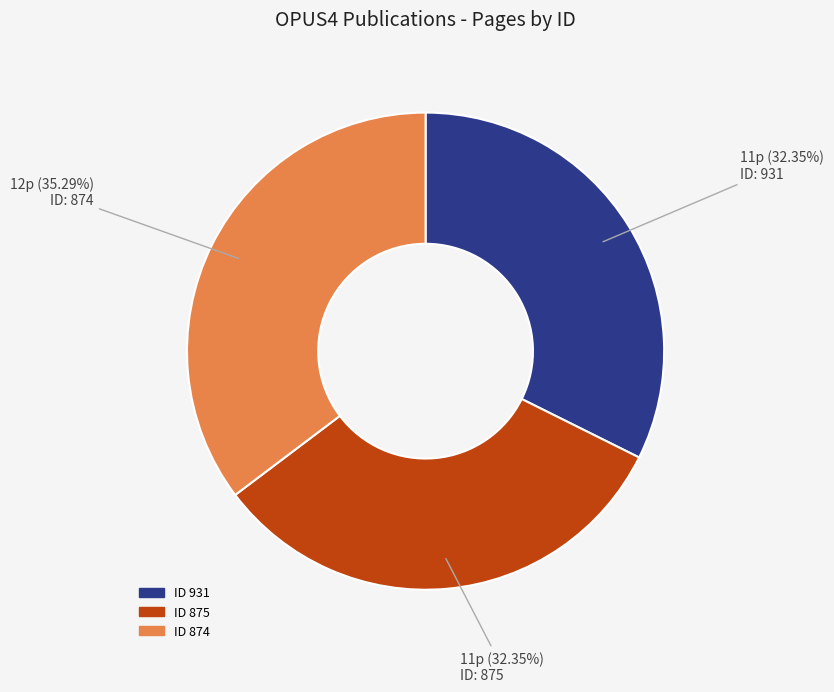

Which category has the biggest portion of the pie?

ID 874